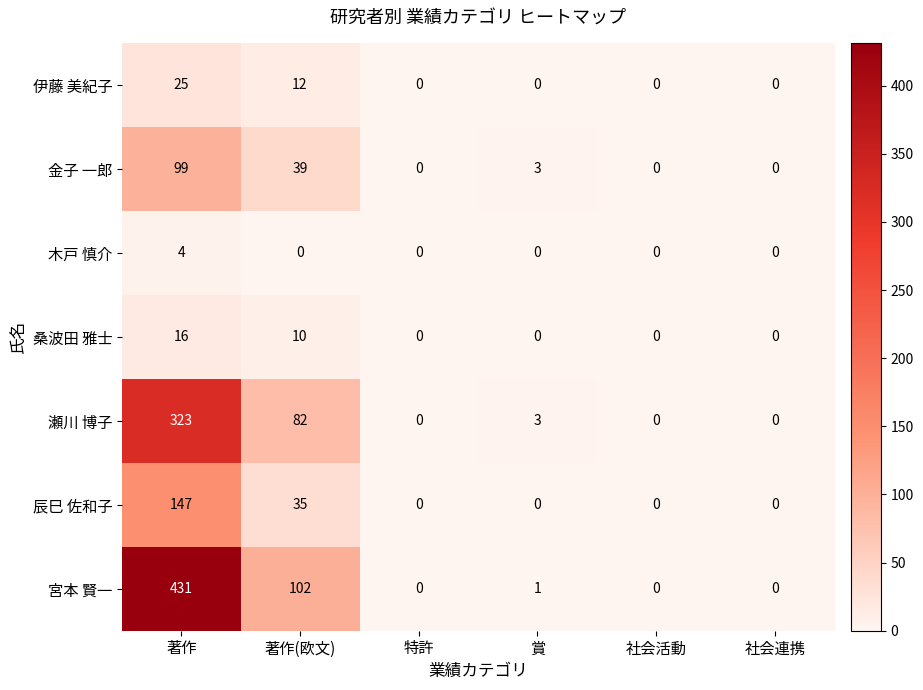

At which category does the chart reach its peak across all series?

著作